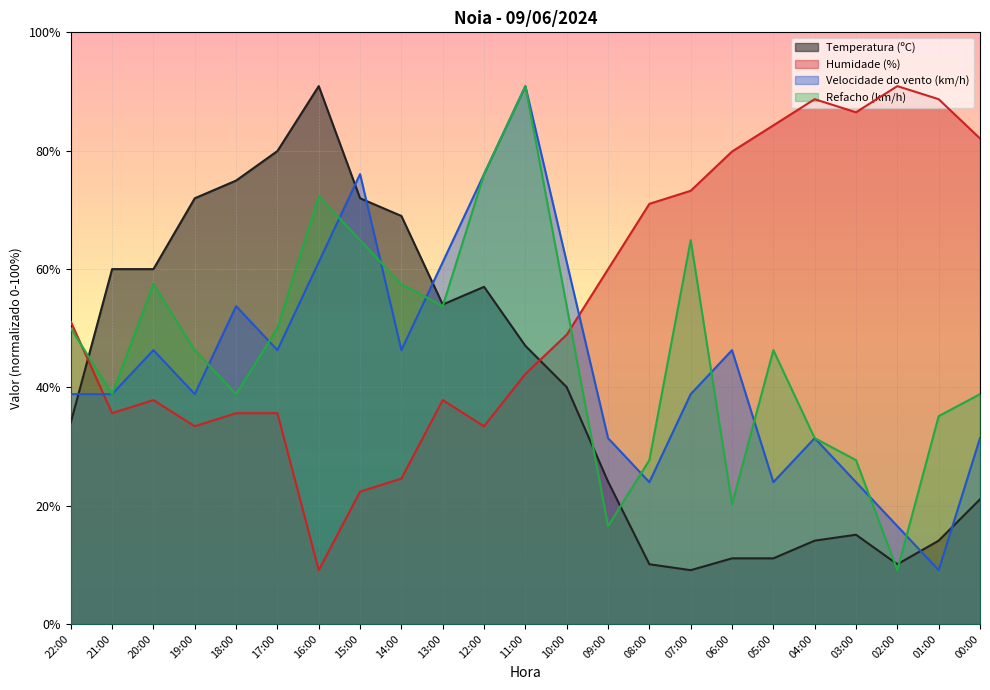

True or false: Temperatura (ºC) and Velocidade do vento (km/h) cross at least once.

True